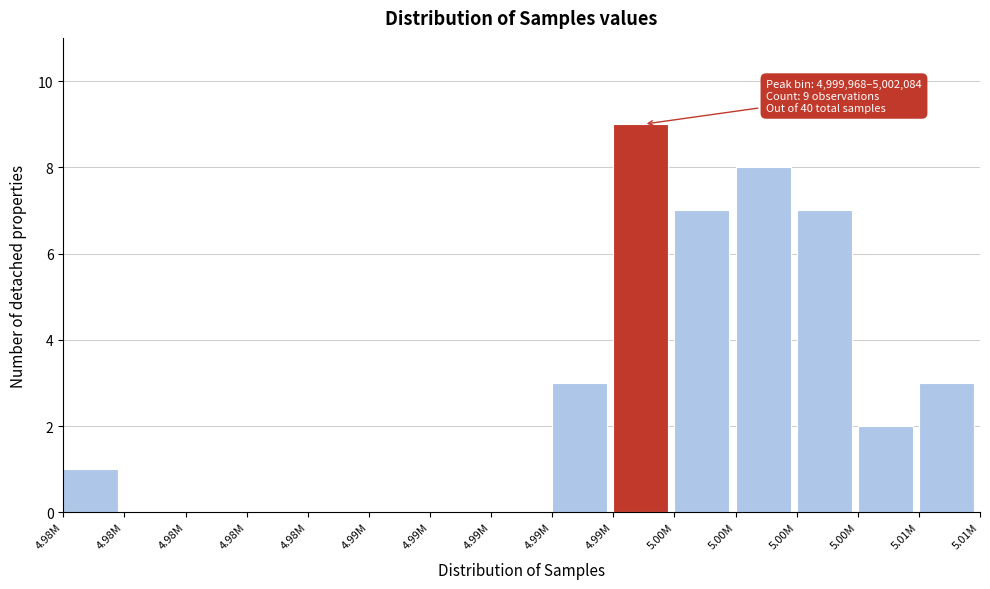

Count the number of categories in the chart.

15